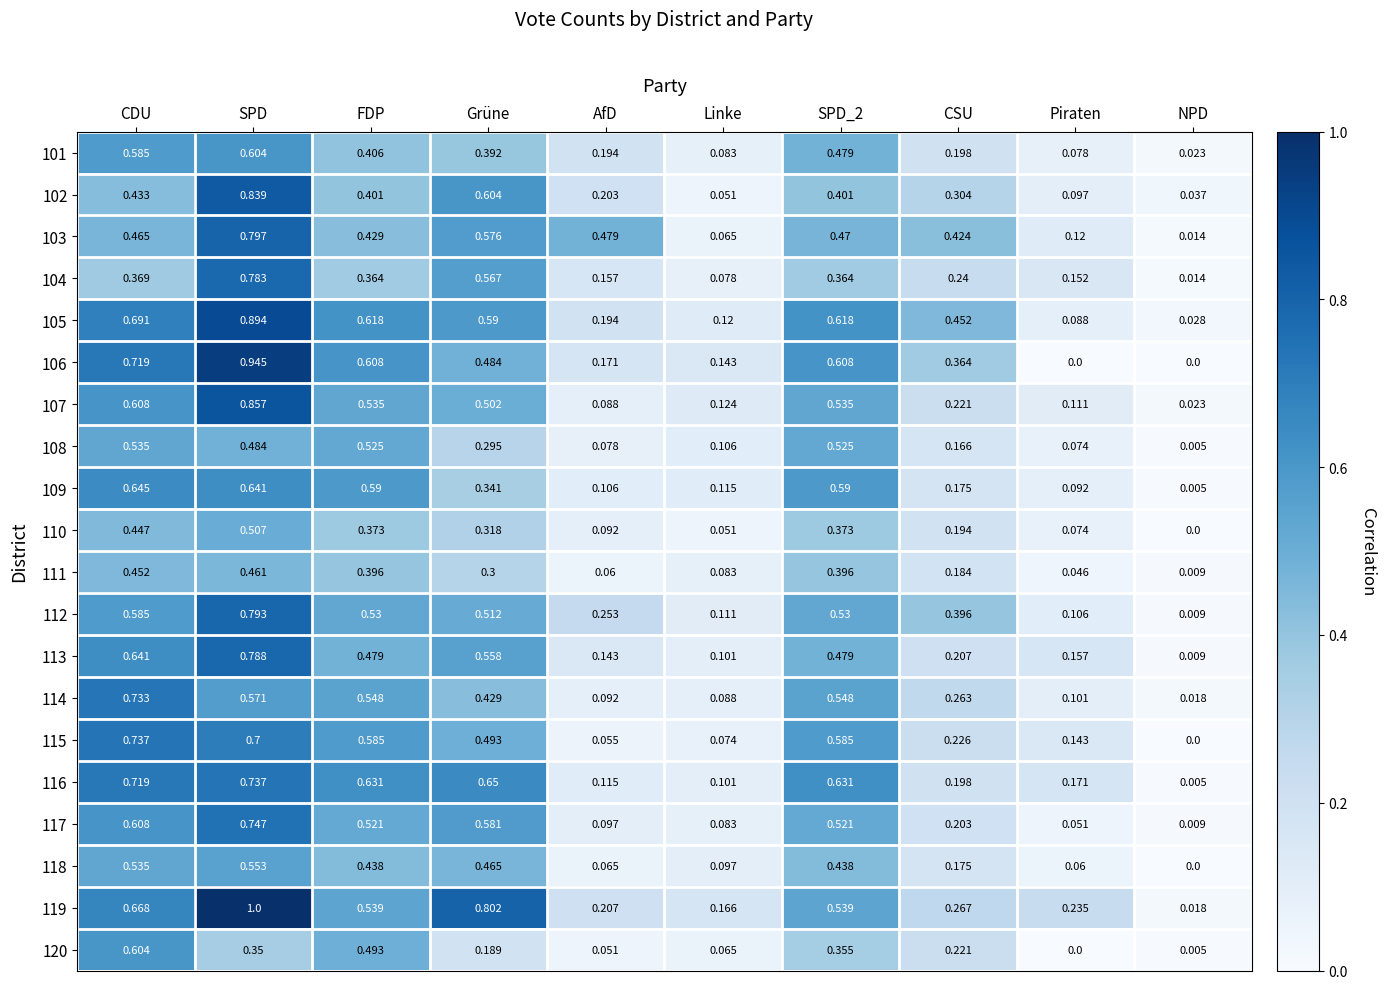

Is the value of 103 at FDP greater than the value of 114 at AfD?

Yes